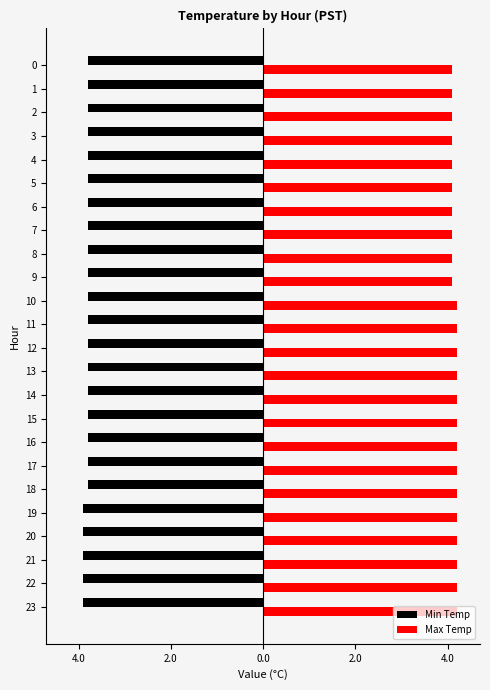

What is the sum of the Min Temp values at 15 and 7?

-7.6